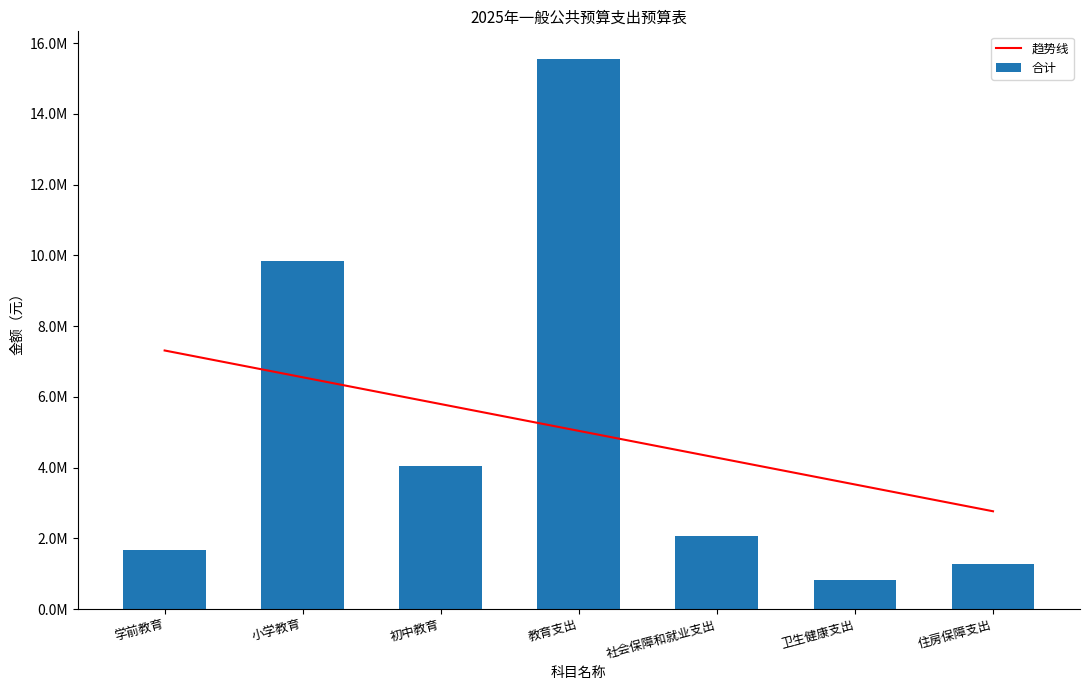

List the labels in order of 合计 value, smallest first.

卫生健康支出, 住房保障支出, 学前教育, 社会保障和就业支出, 初中教育, 小学教育, 教育支出